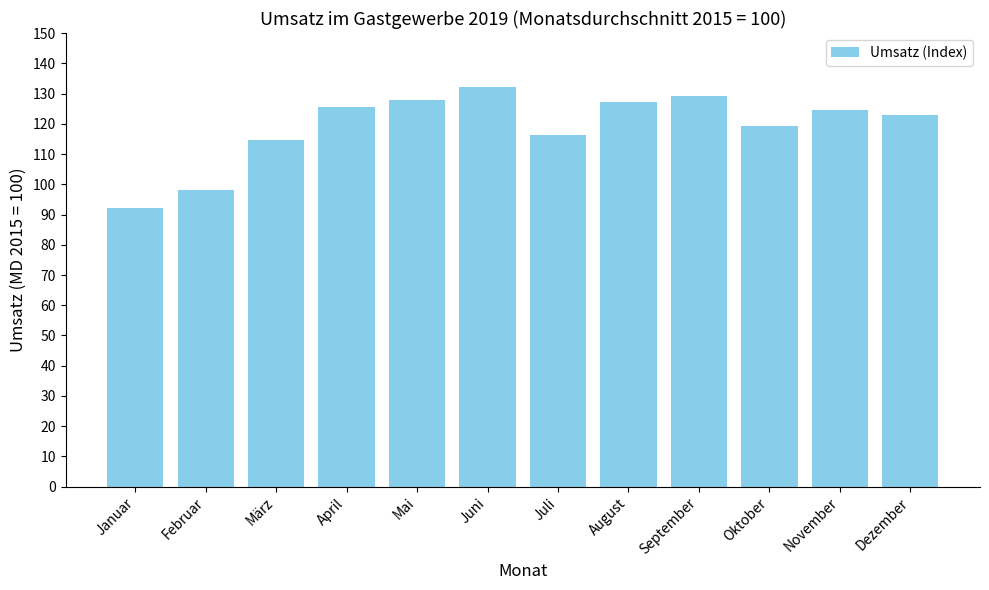

What is the label of the 10th bar from the right?

März